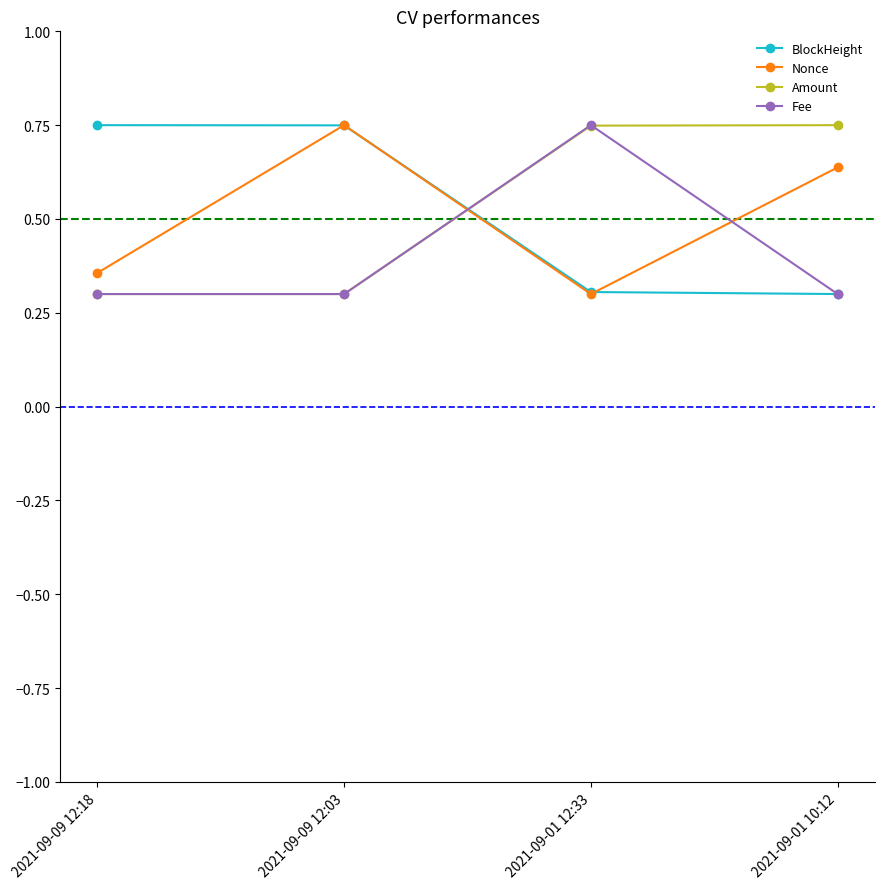

How many interior local valleys does the Nonce series have?

1